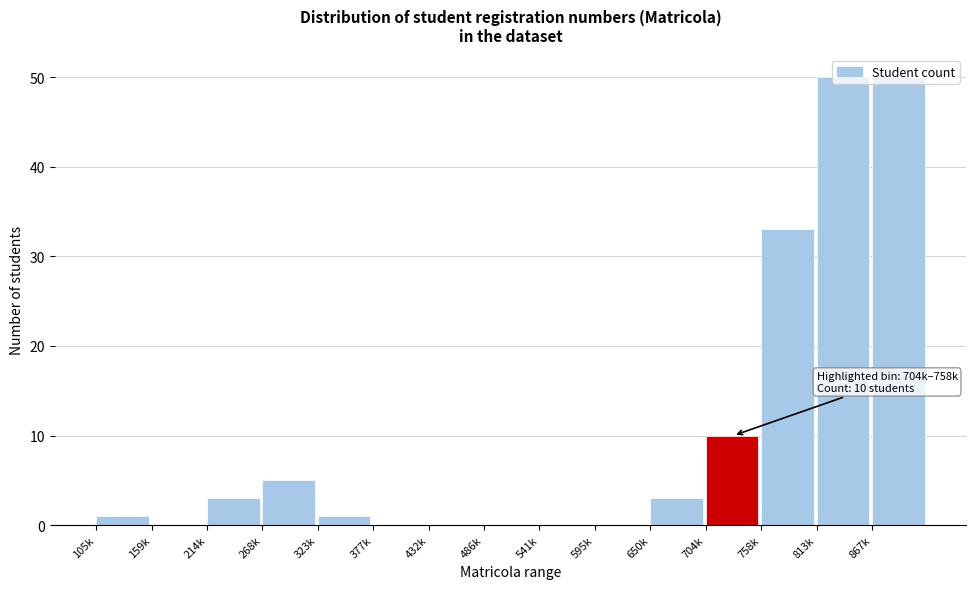

What is the maximum value shown in the chart?

50